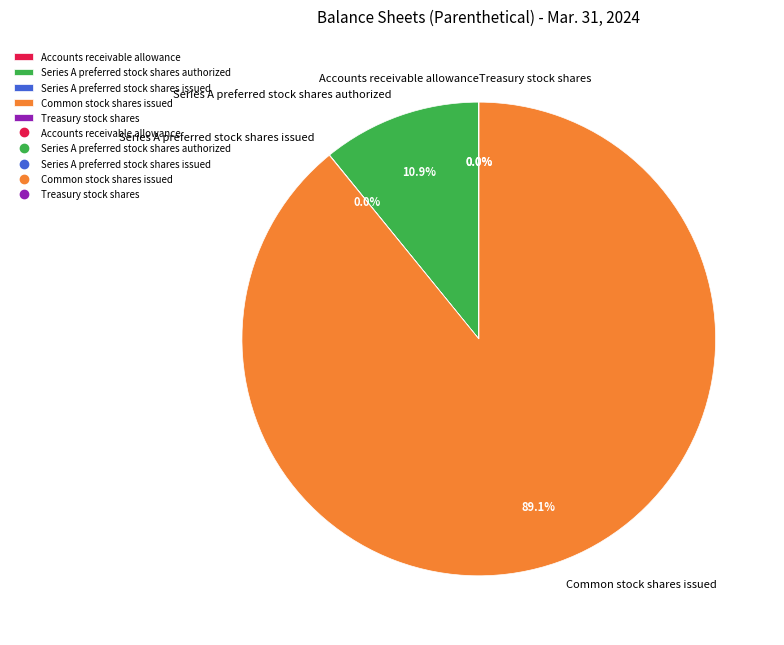

Combined, do Common stock shares issued and Series A preferred stock shares authorized account for over 50%?

Yes